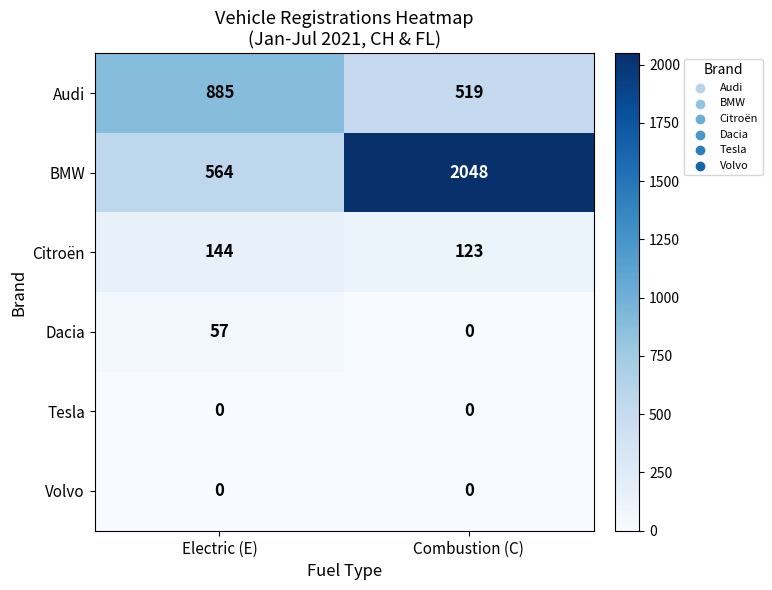

At which category does the chart reach its peak across all series?

Combustion (C)